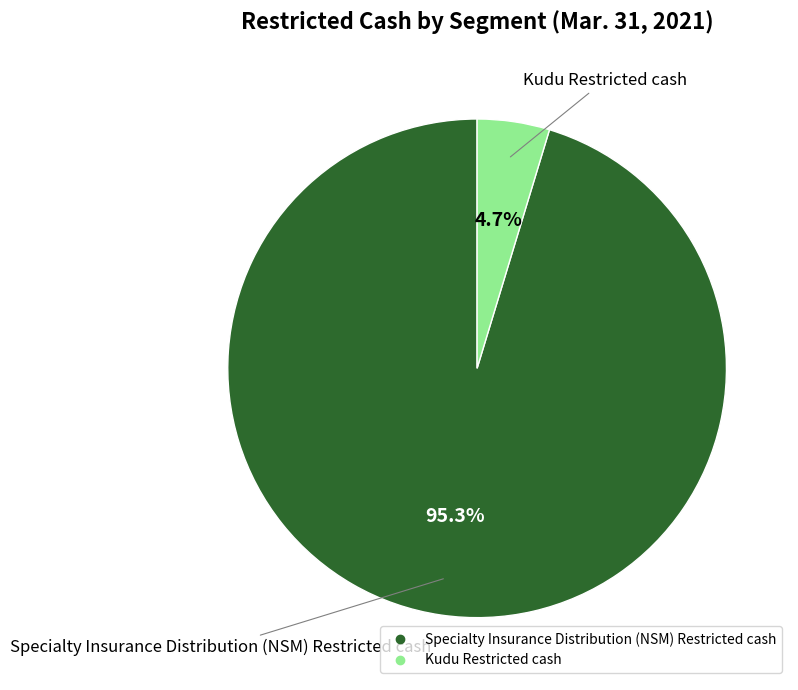

What percentage is NOT represented by Specialty Insurance Distribution (NSM) Restricted cash?

4.7%